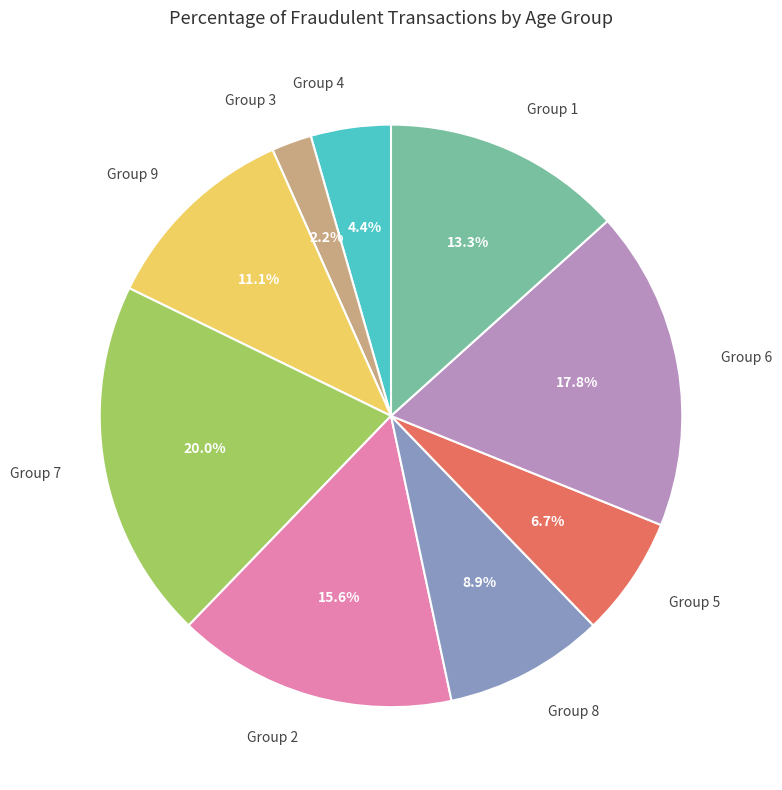

Which category has the smallest portion of the pie?

Group 3